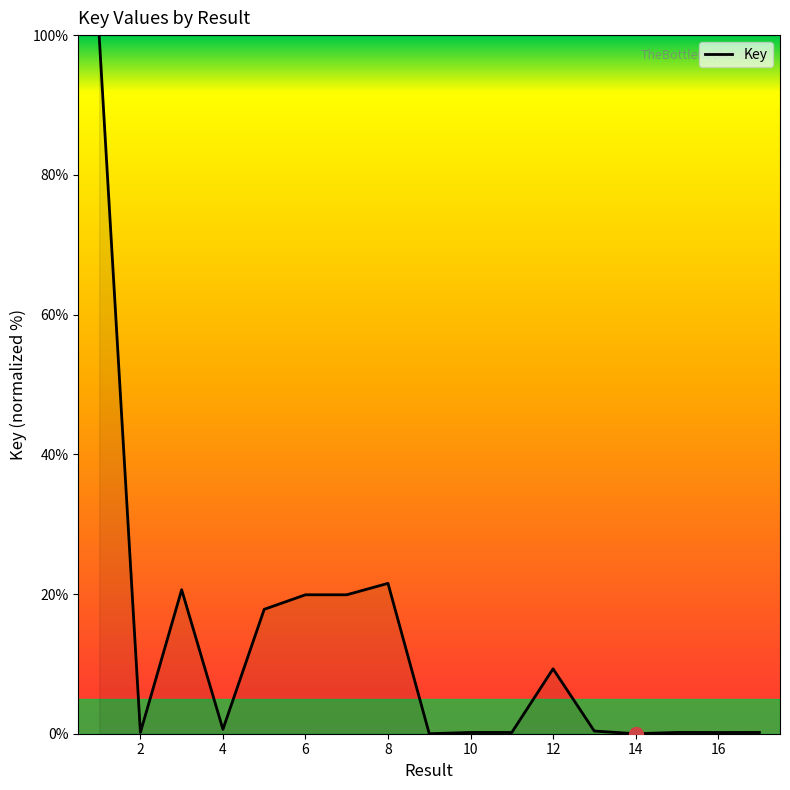

What is the difference between the maximum and minimum values?

100.0